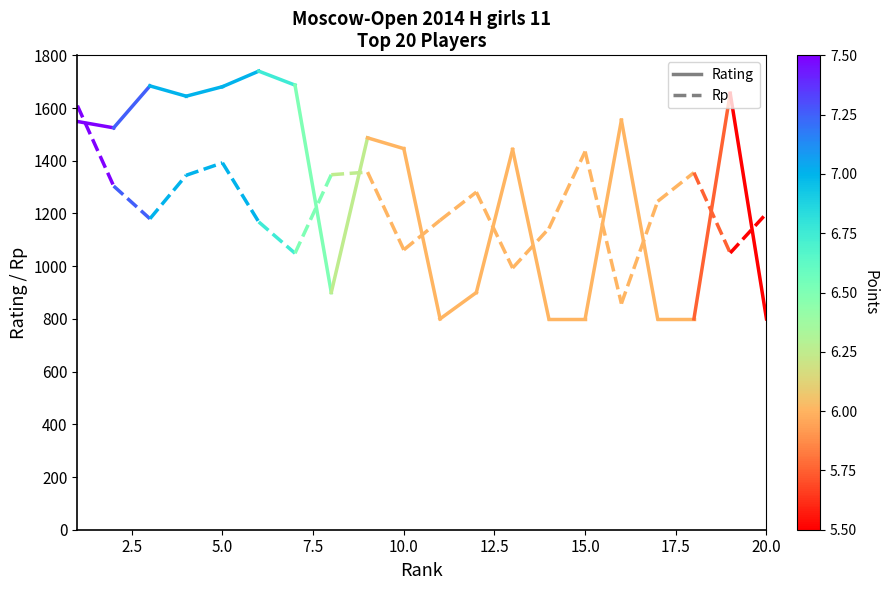

How many distinct data groups are displayed?

2